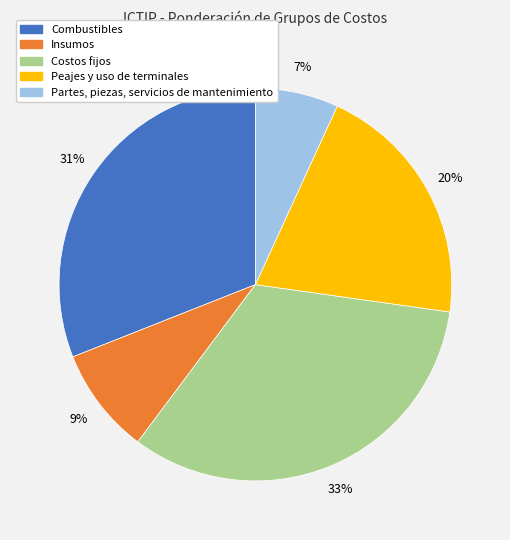

To the nearest percent, what percentage of the pie is Costos fijos?

33%